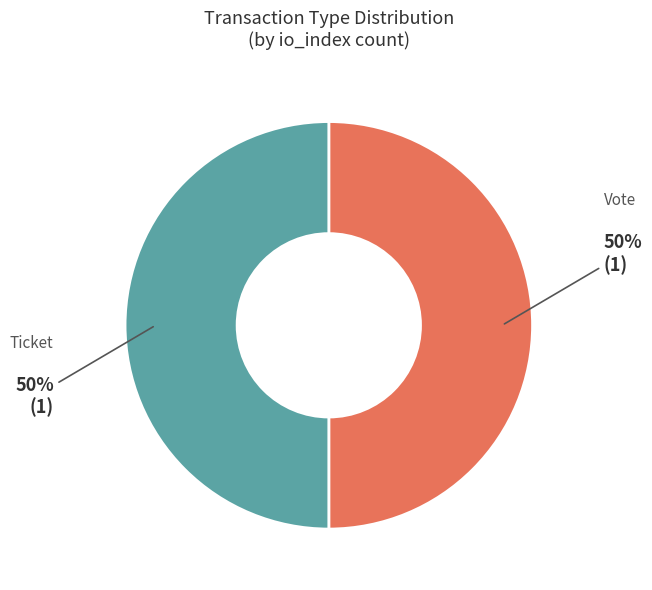

Is the sum of Vote and Ticket greater than half?

Yes